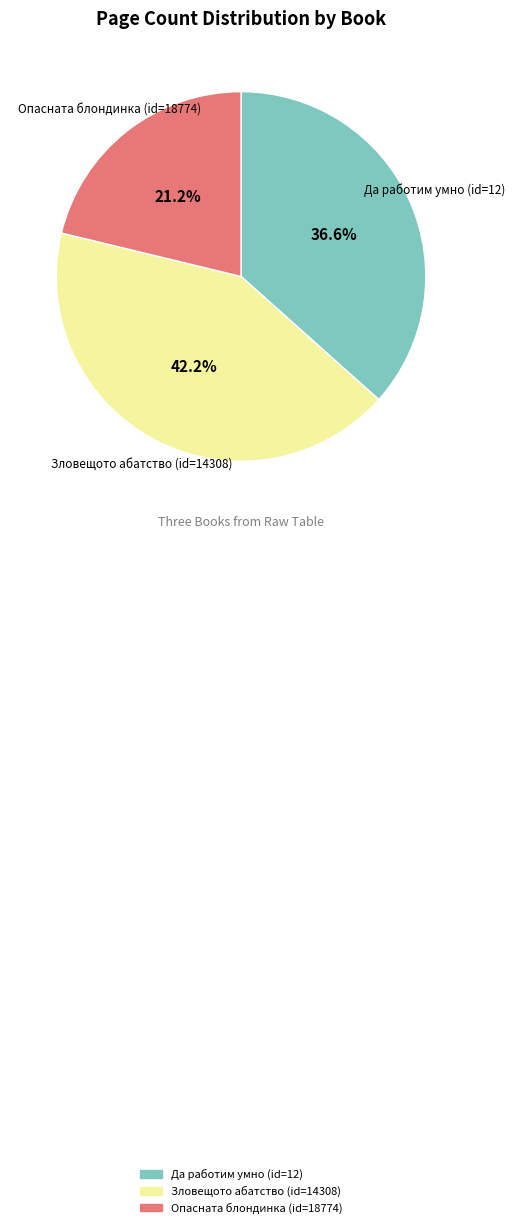

Count the number of slices in the pie.

3